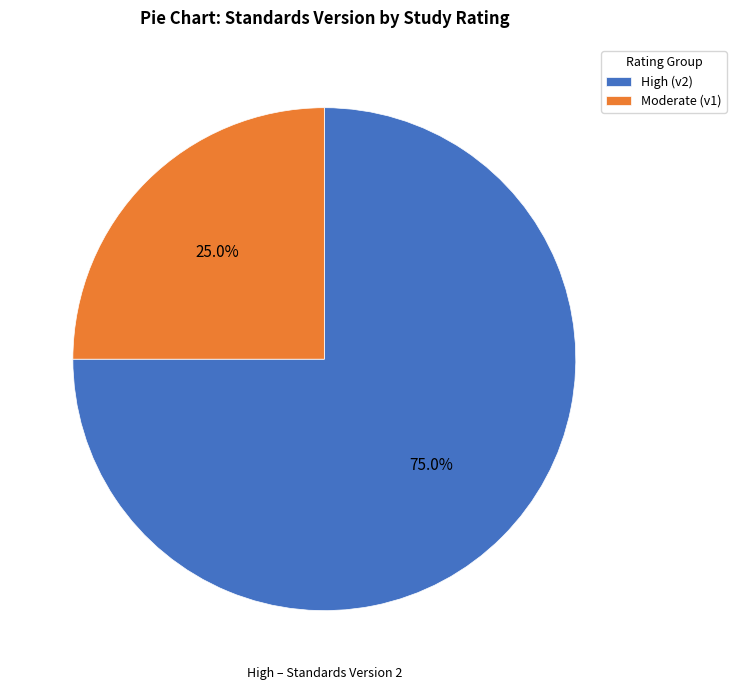

How many slices are in this pie chart?

2